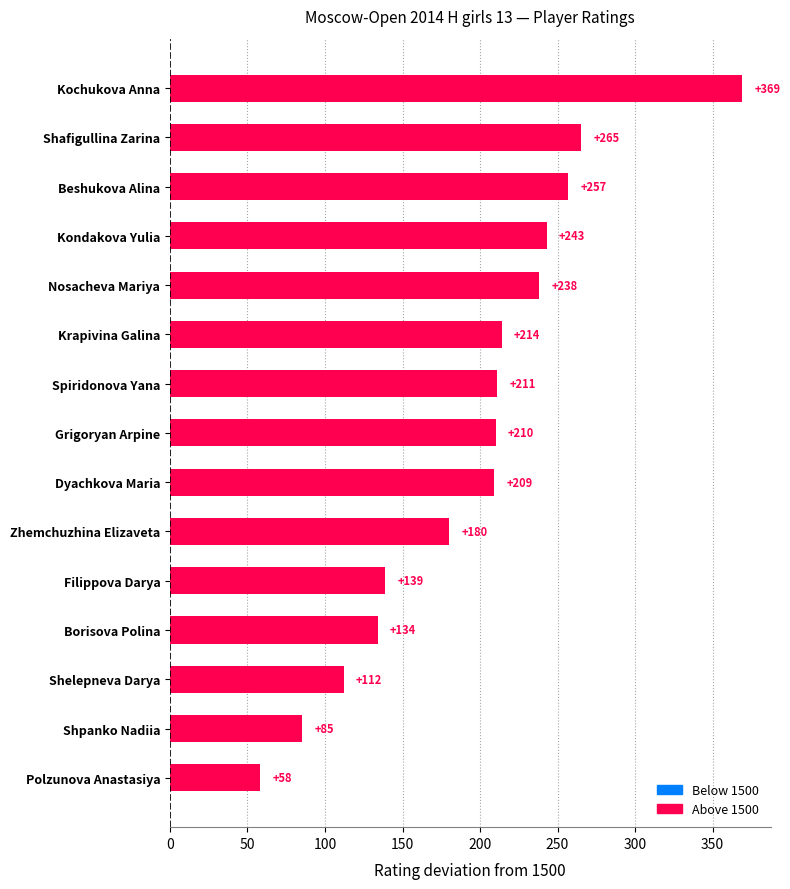

The chart shows a value of 141 at Kochukova Anna. True or false?

False